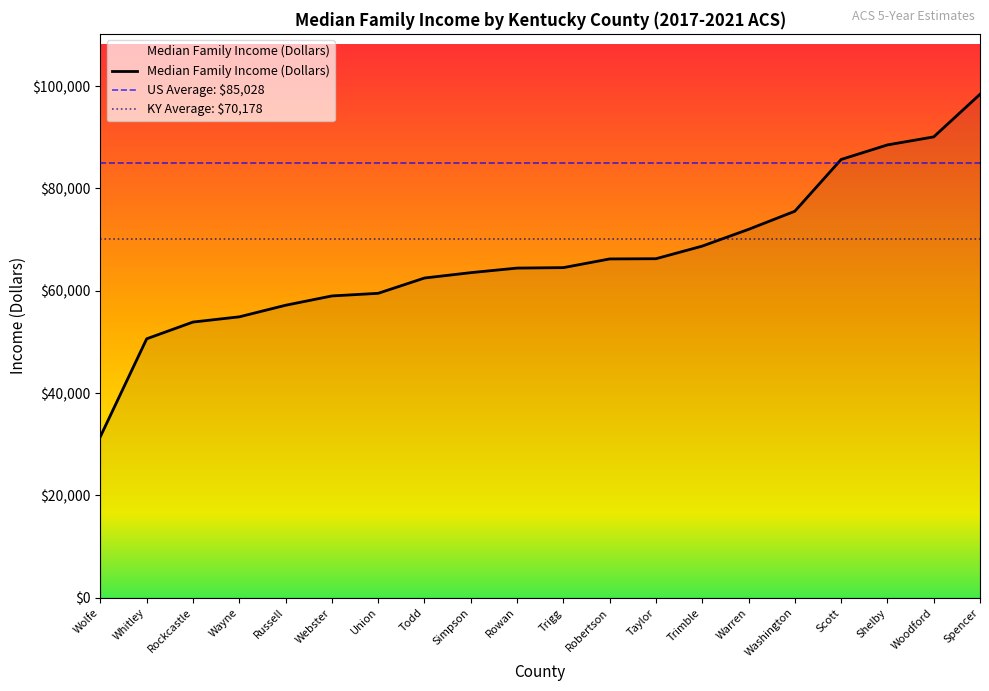

Does the chart have visible grid lines?

No